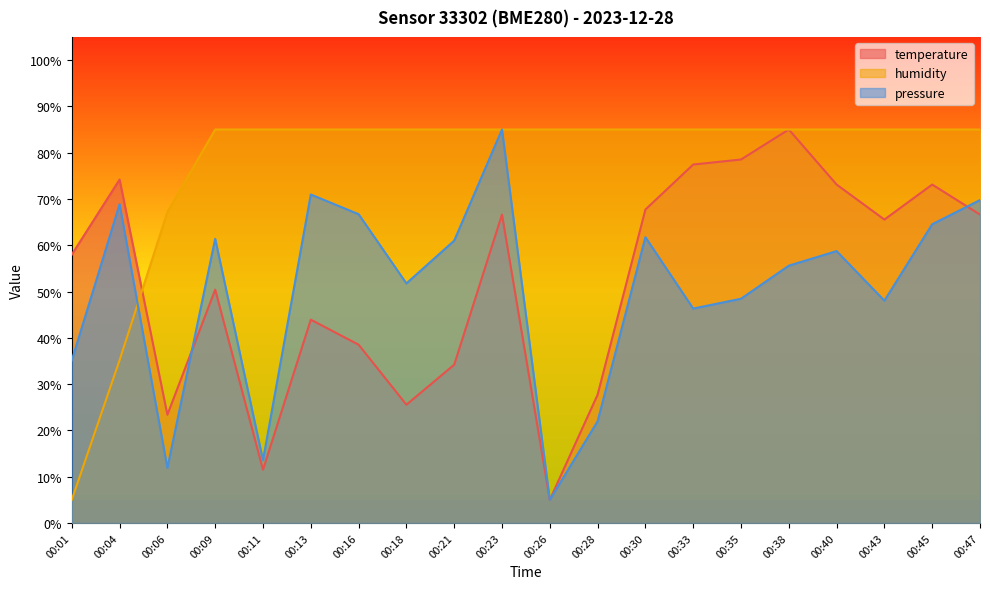

Reading left to right, list all the values displayed in this chart.

temperature: 58.0	74.2	23.4	50.4	11.5	43.9	38.5	25.5	34.2	66.6	5.0	27.7	67.7	77.4	78.5	85.0	73.1	65.5	73.1	66.6
humidity: 5.0	35.2	67.2	85.0	85.0	85.0	85.0	85.0	85.0	85.0	85.0	85.0	85.0	85.0	85.0	85.0	85.0	85.0	85.0	85.0
pressure: 35.1	68.9	11.9	61.4	13.6	71.0	66.7	51.7	61.0	85.0	5.0	22.0	61.7	46.3	48.4	55.6	58.7	48.0	64.5	69.8